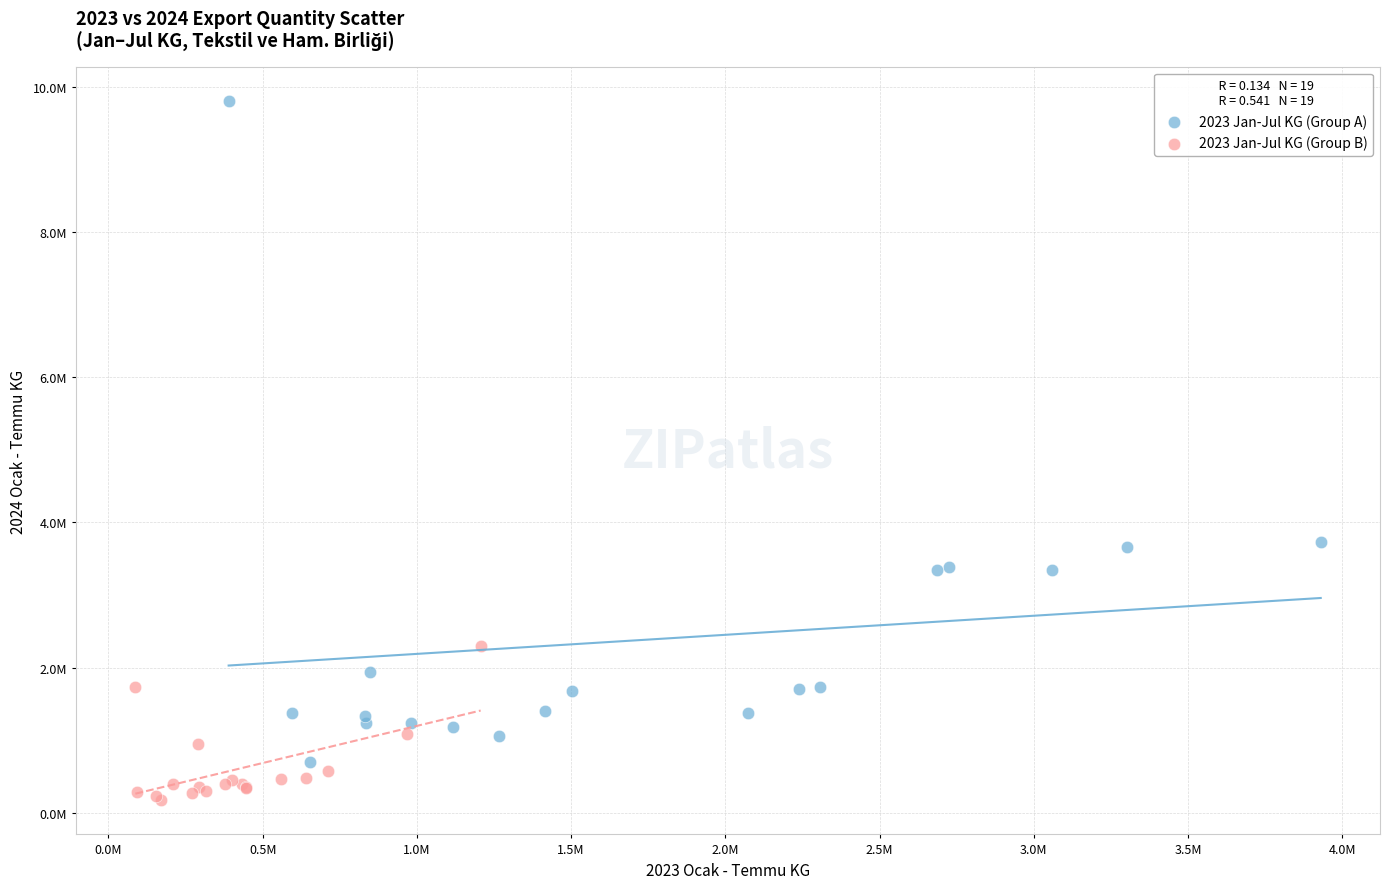

Which series contains the highest Y value?

2023 Jan-Jul KG (Group A)